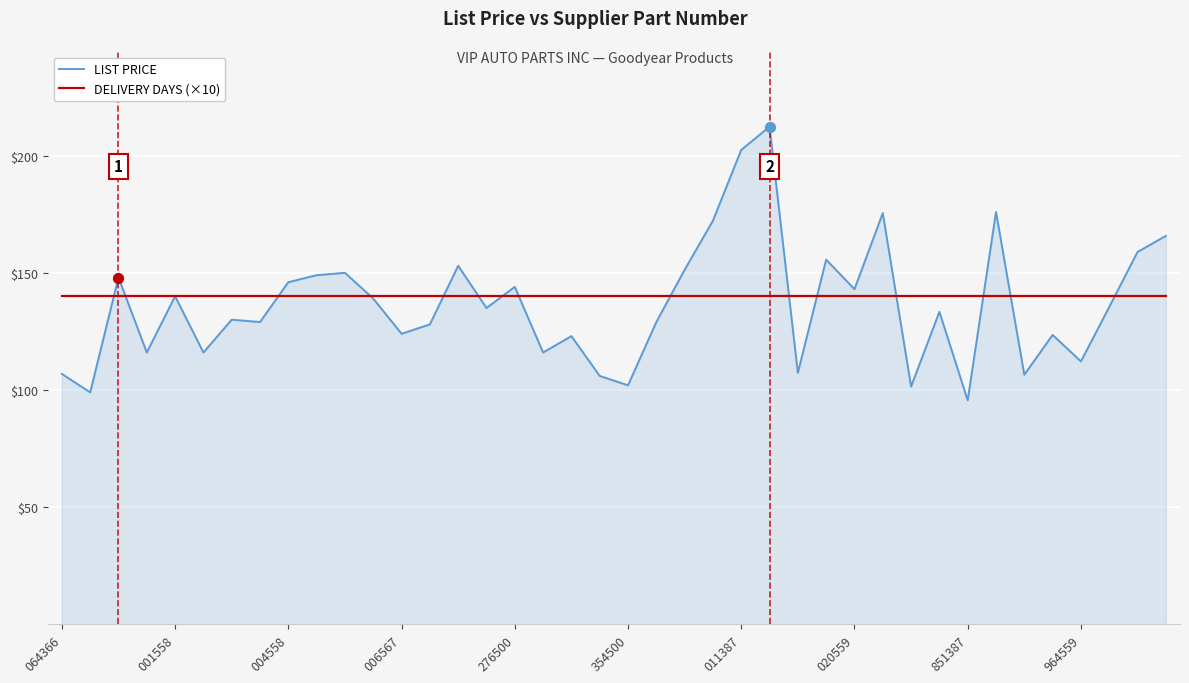

Which series has the largest range (max minus min)?

LIST PRICE